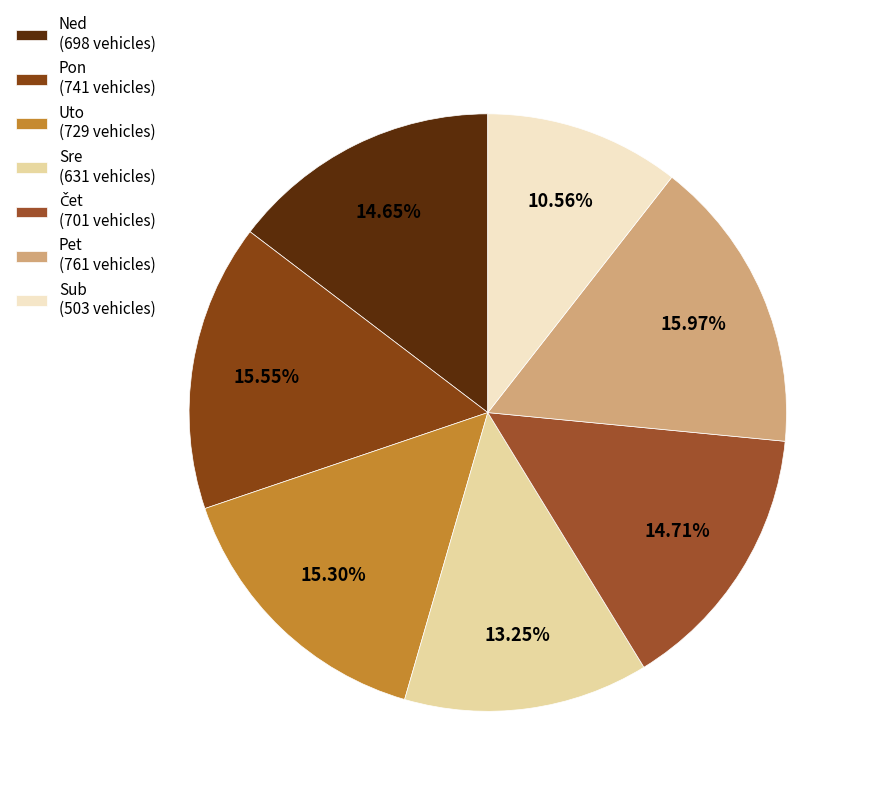

Rank the categories by value from highest to lowest.

Pet, Pon, Uto, Čet, Ned, Sre, Sub